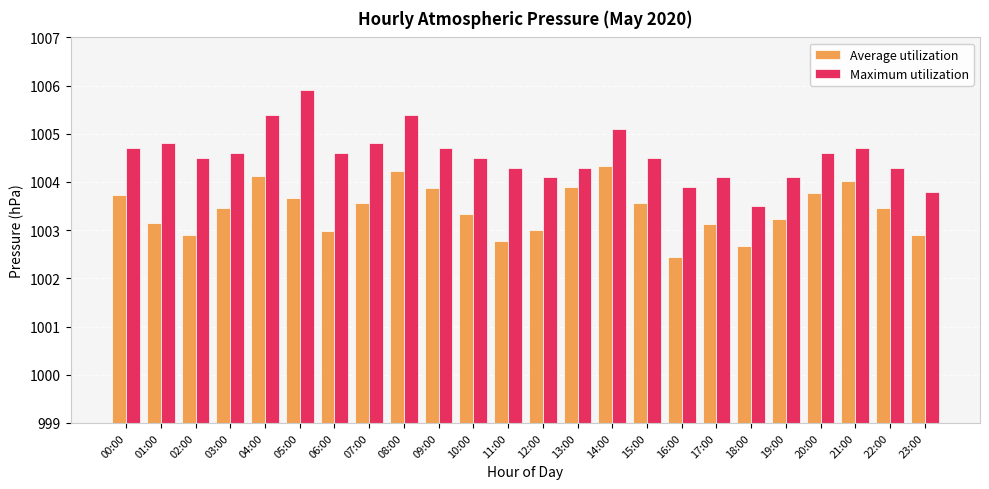

How many bars are there in total?

48